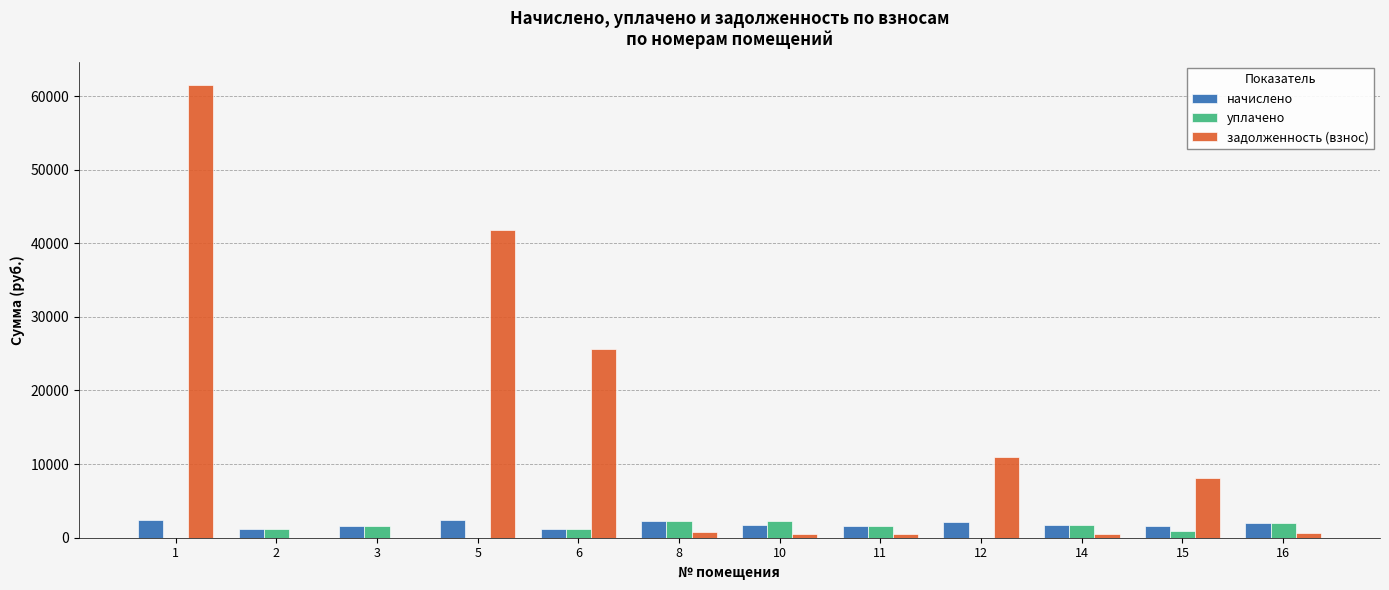

Which series has the largest total across all categories?

задолженность (взнос)